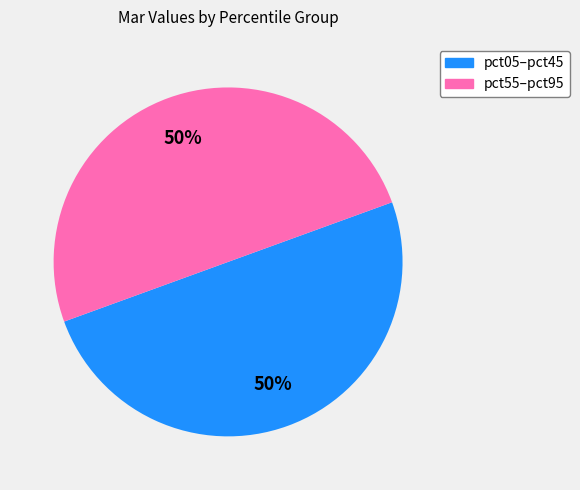

Approximately how many times larger is the value at pct05–pct45 compared to pct55–pct95?

1.0